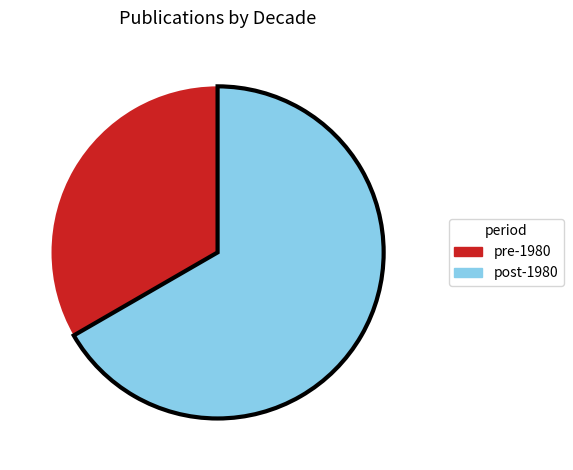

Combined, do post-1980 and pre-1980 account for over 50%?

Yes